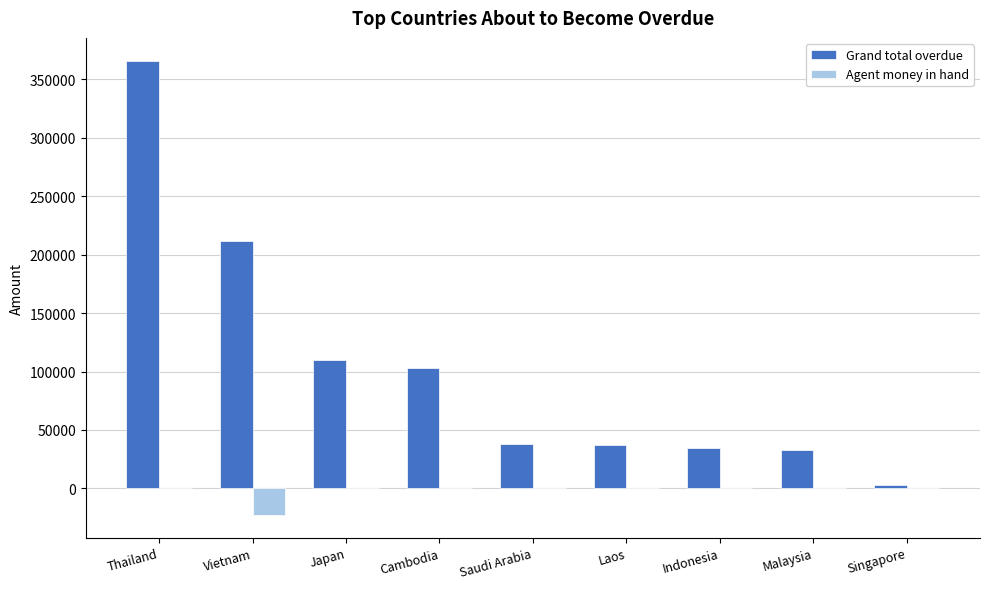

What is the sum of all Agent money in hand values?

-22681.0